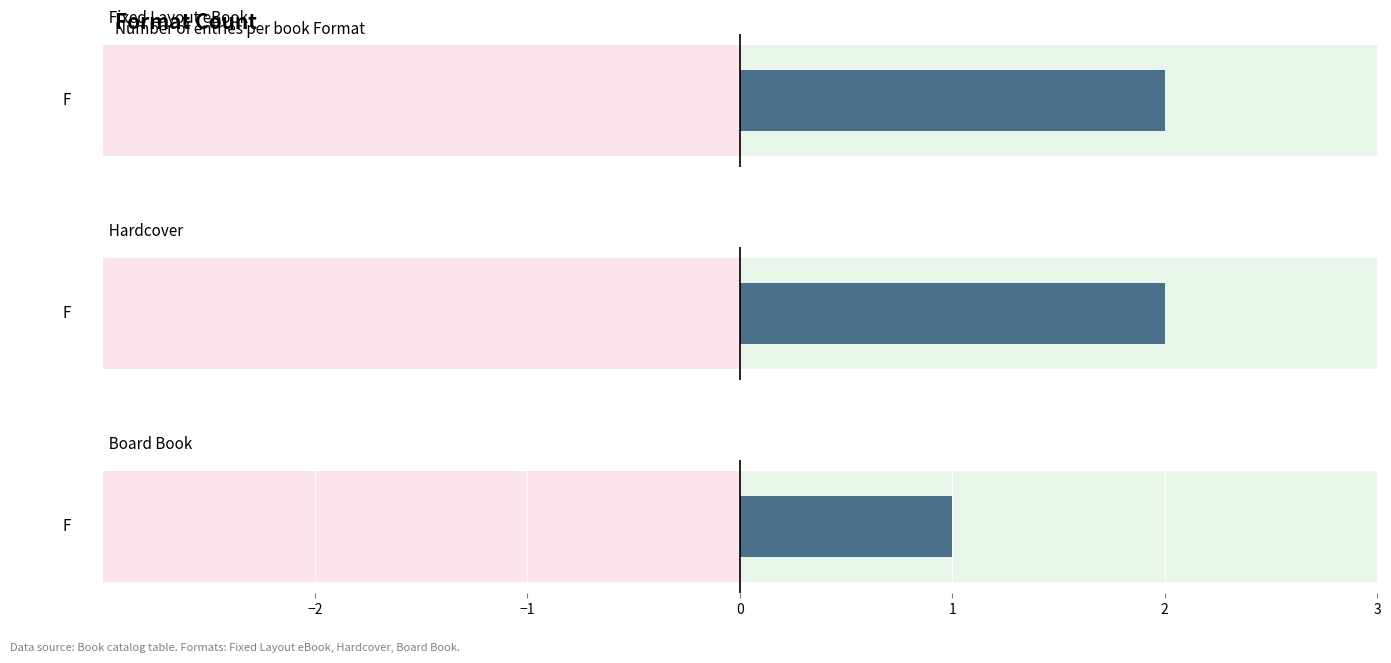

What is the minimum value shown in the chart?

1